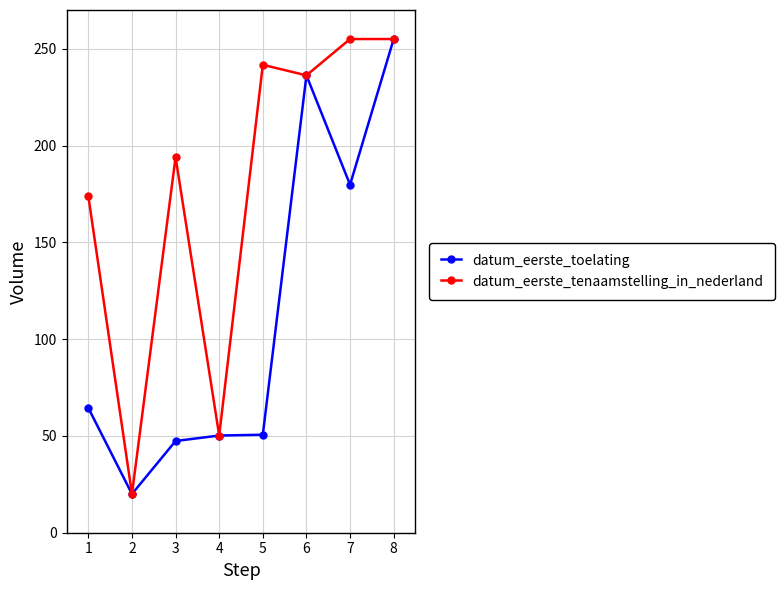

Rank the series at 1 from lowest to highest value.

datum_eerste_toelating, datum_eerste_tenaamstelling_in_nederland